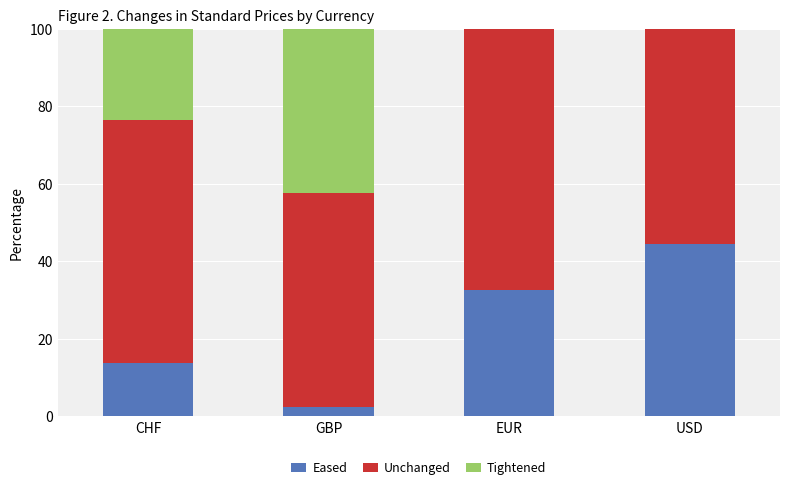

Count the number of data series in this chart.

3